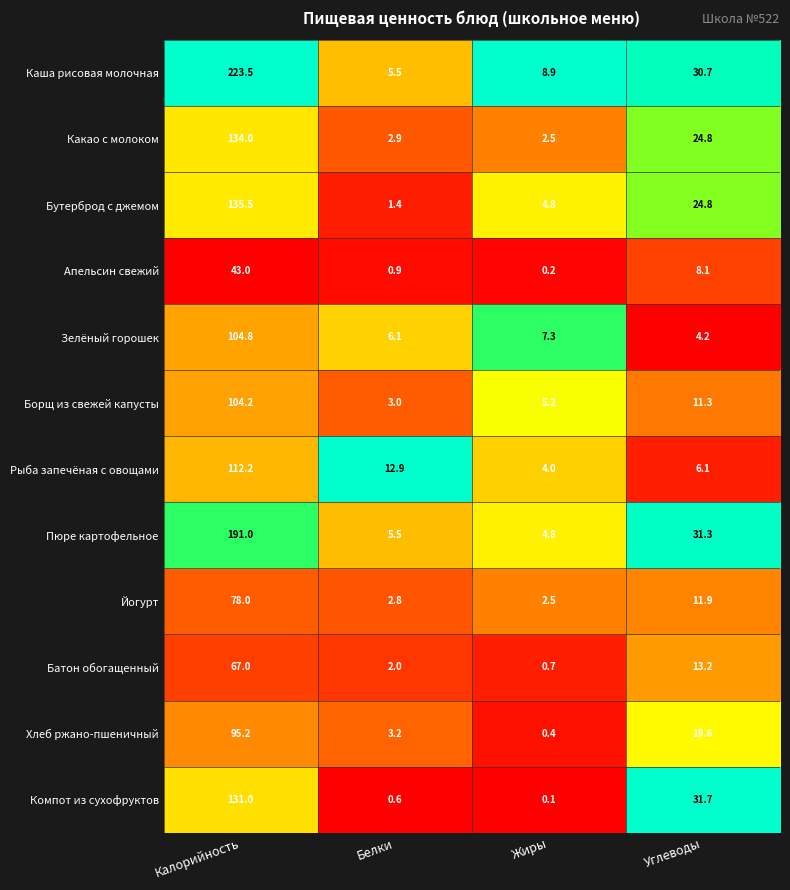

Count the number of data series in this chart.

12